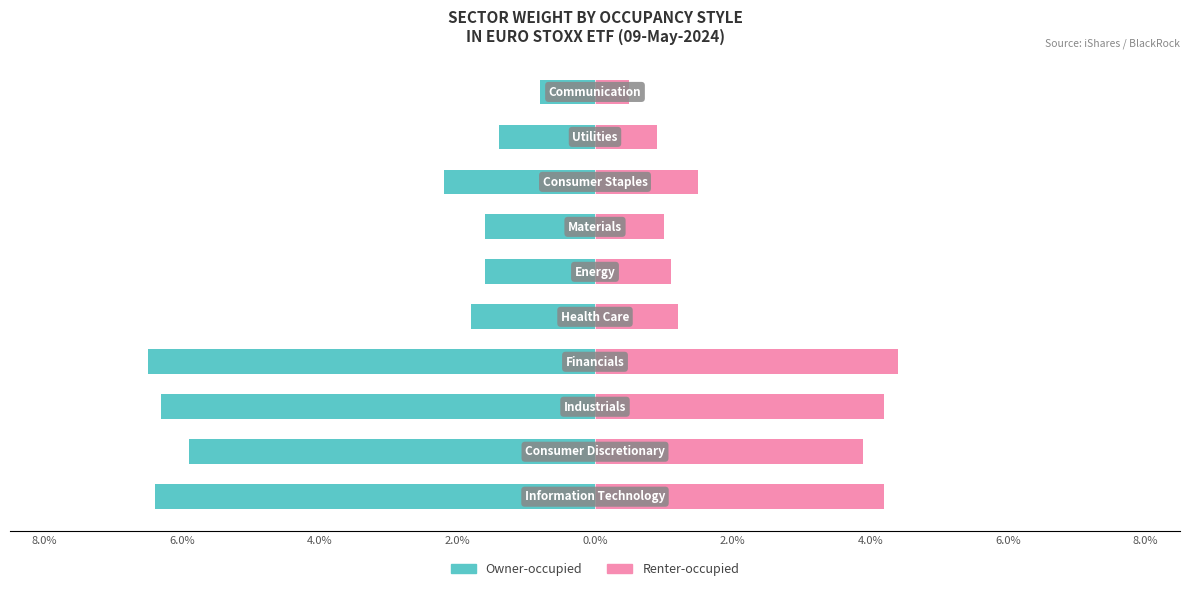

Between 2.0% and 8.0%, which is larger?

2.0%